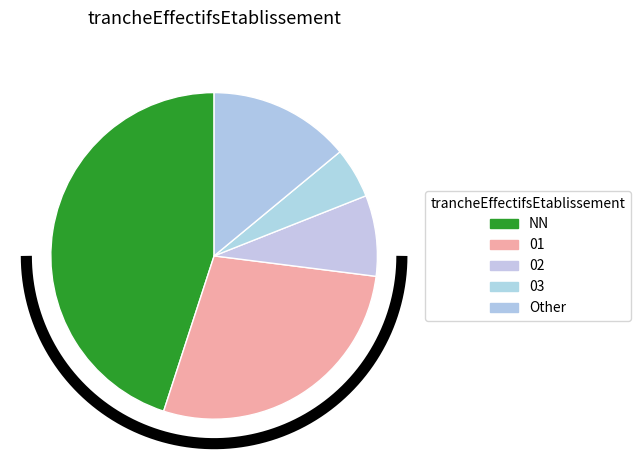

Which category has the smallest portion of the pie?

03